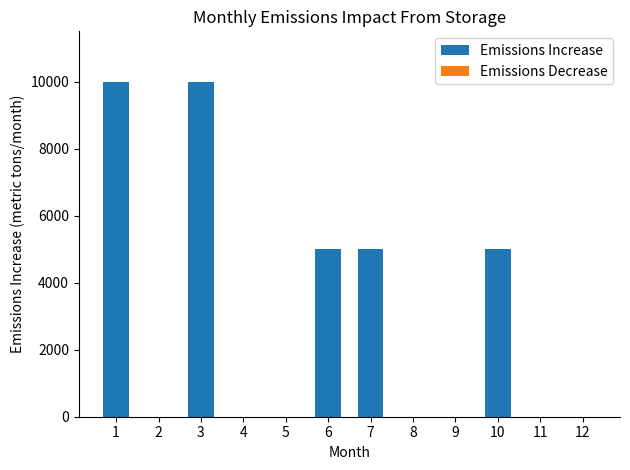

What is the change in value from 1 to 7?

-5000